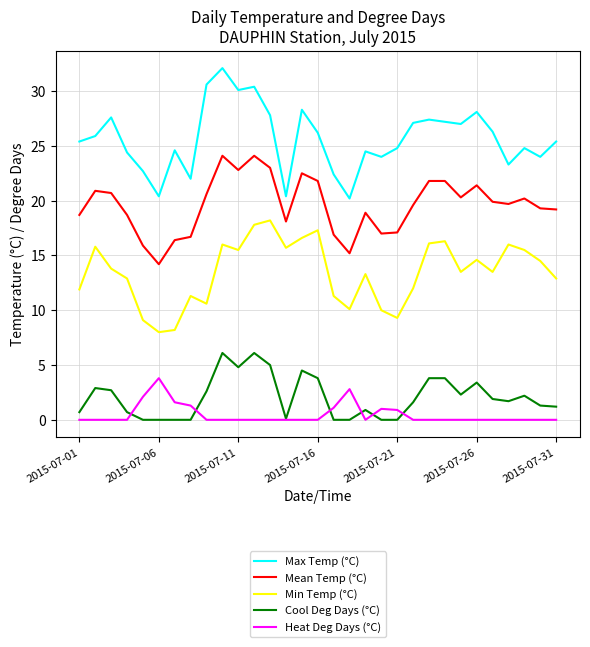

True or false: Cool Deg Days (°C) and Max Temp (°C) intersect in this chart.

False